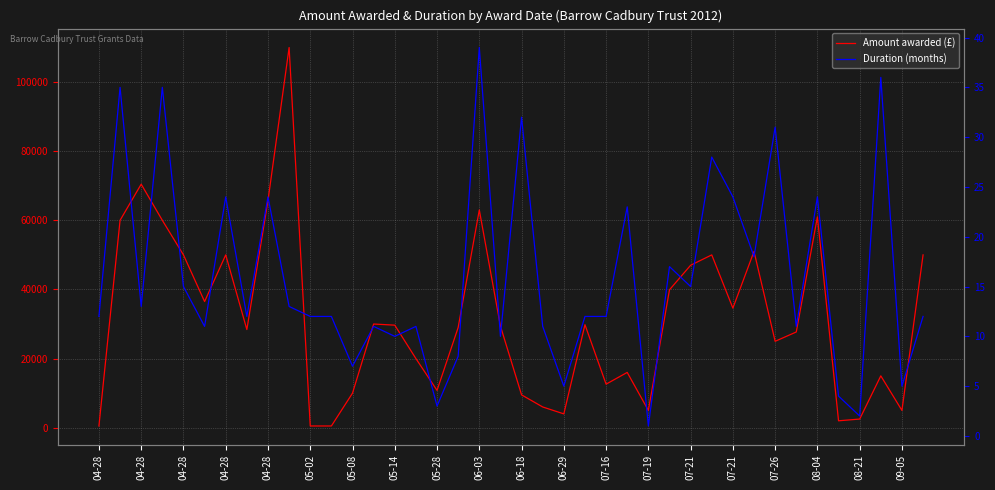

What is the average value of the Duration (months) series?

16